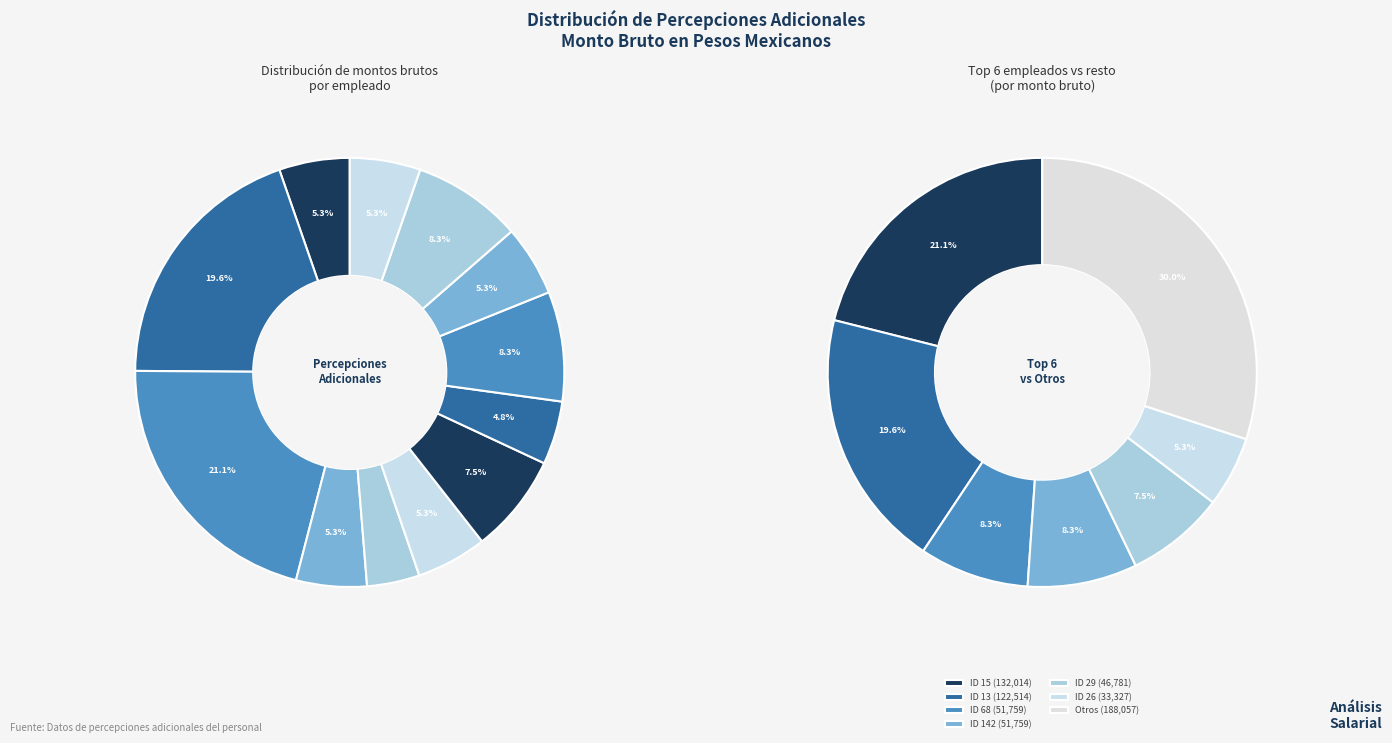

Is there a majority slice in this chart?

No